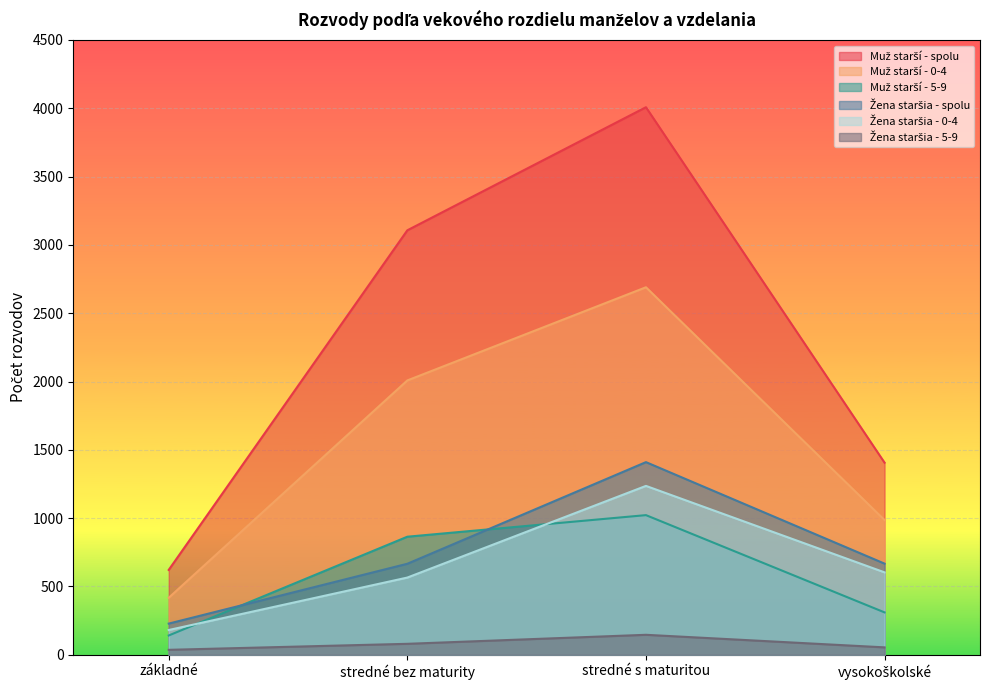

Count the number of data series in this chart.

6